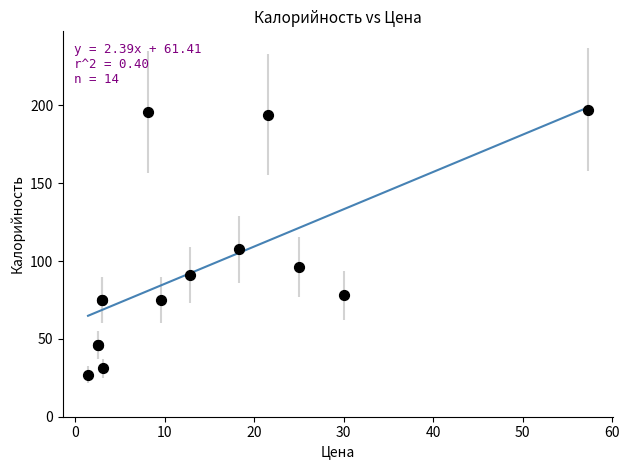

What Y value in the scatter plot is closest to 112?

107.5